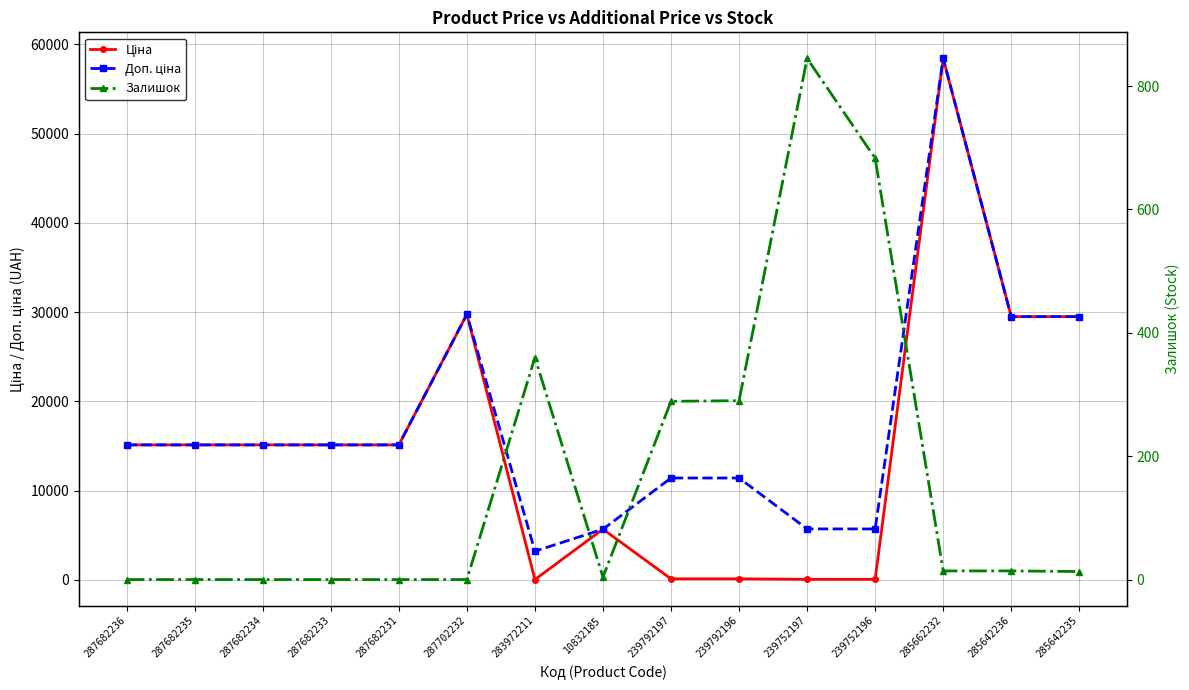

What are all the series names shown in the legend?

Ціна, Доп. ціна, Залишок